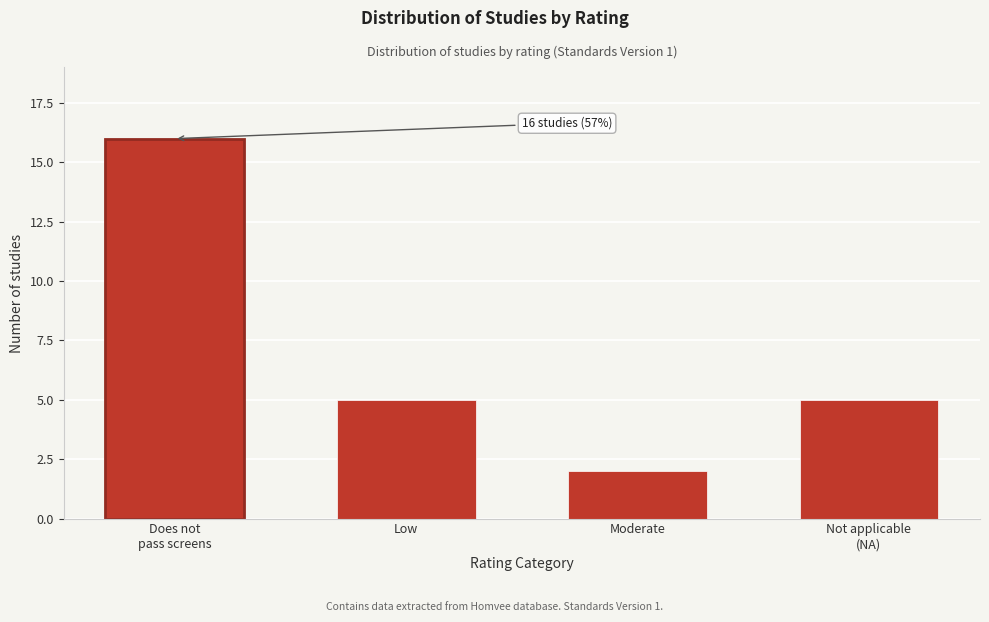

Reading left to right, what are all the values shown in this chart?

16	5	2	5